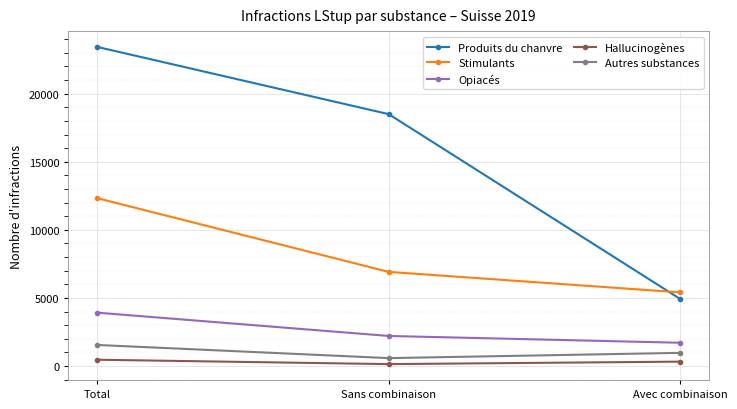

List the series in order of their peak value, lowest first.

Hallucinogènes, Autres substances, Opiacés, Stimulants, Produits du chanvre